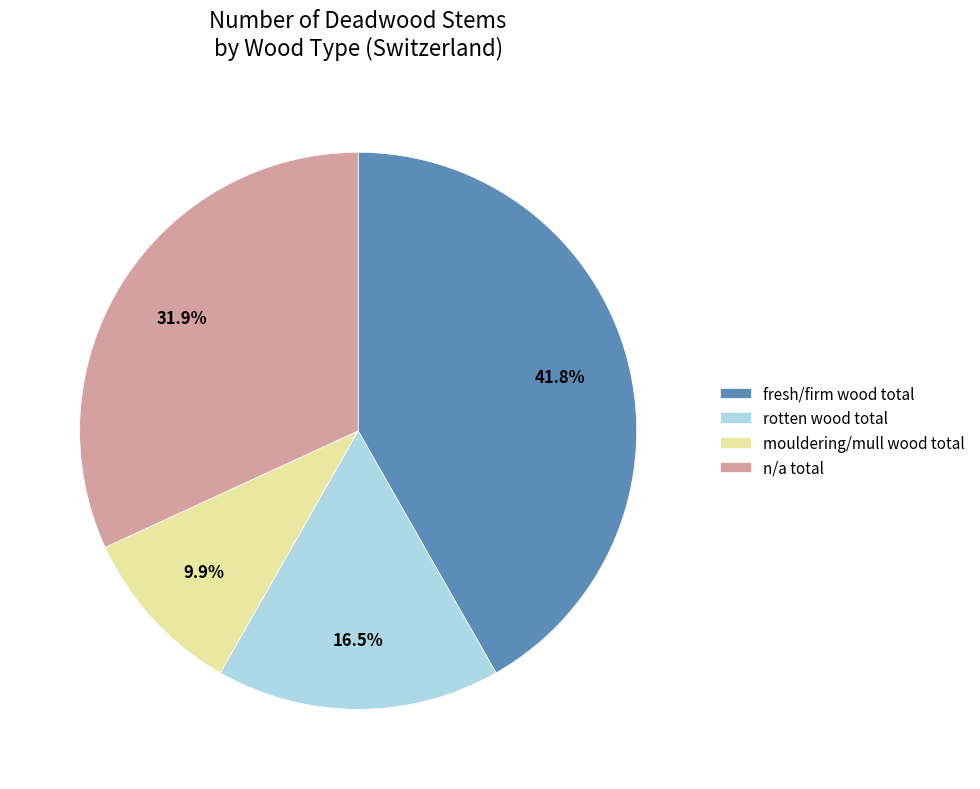

Rank the categories by value from lowest to highest.

mouldering/mull wood total, rotten wood total, n/a total, fresh/firm wood total